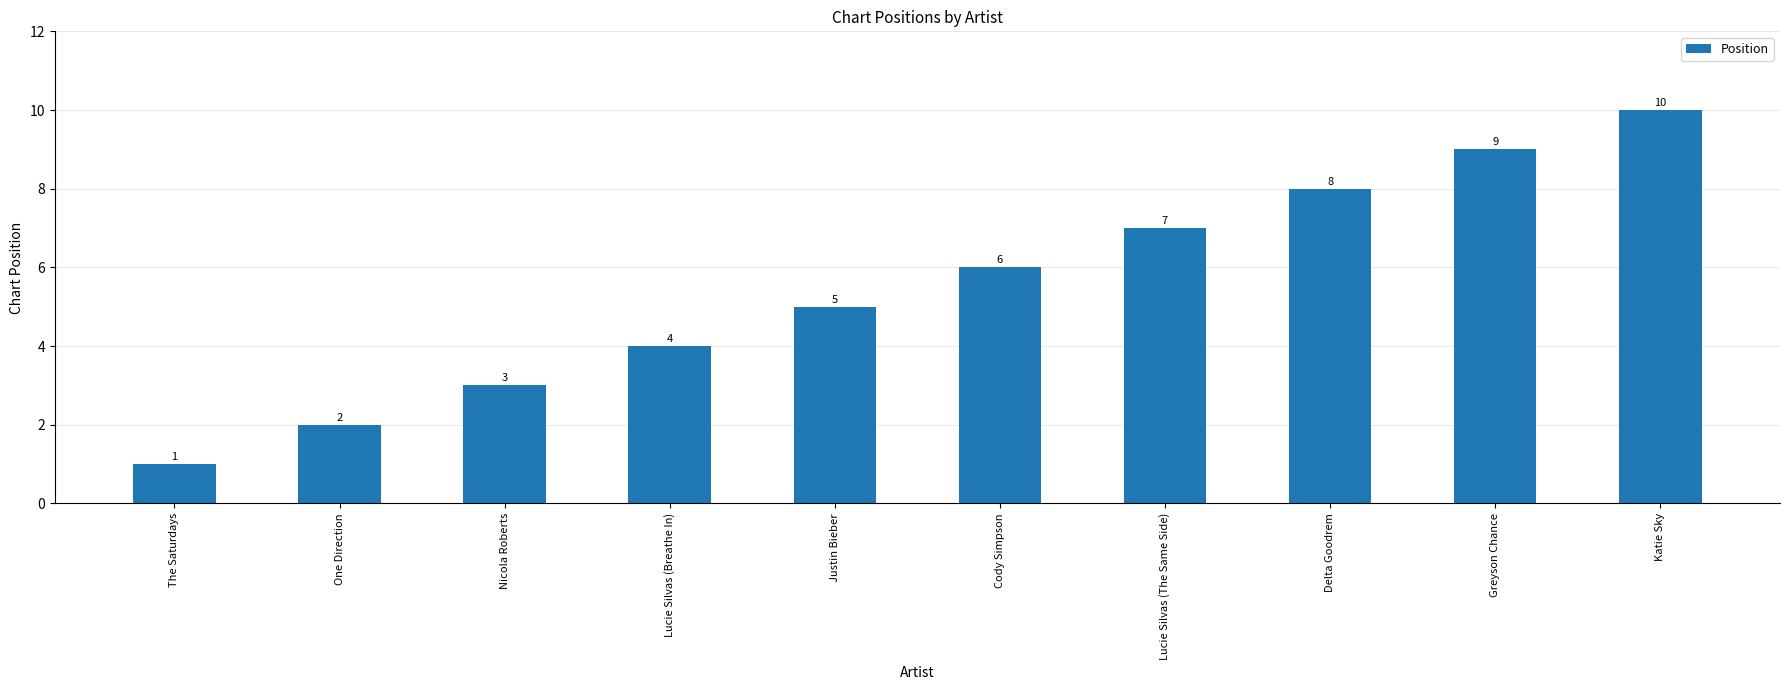

What value does the data have at The Saturdays?

1